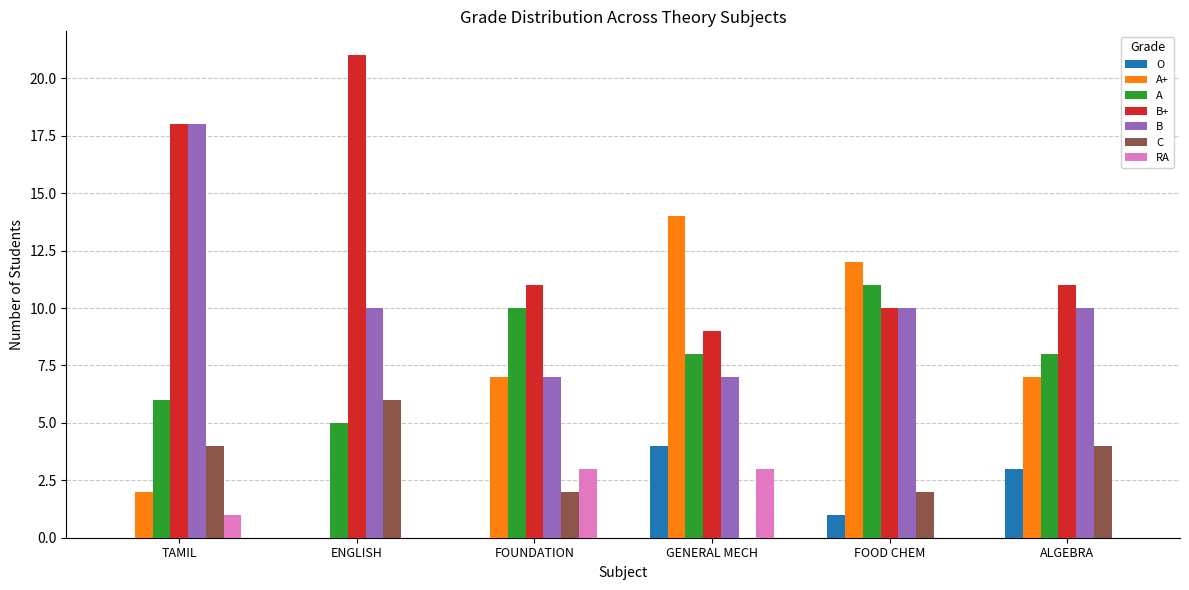

The value of C at TAMIL is 6. True or false?

False